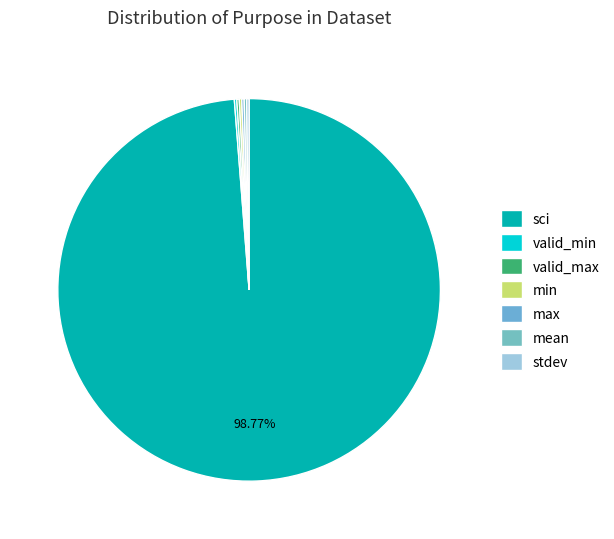

Between valid_min and stdev, which is larger?

valid_min